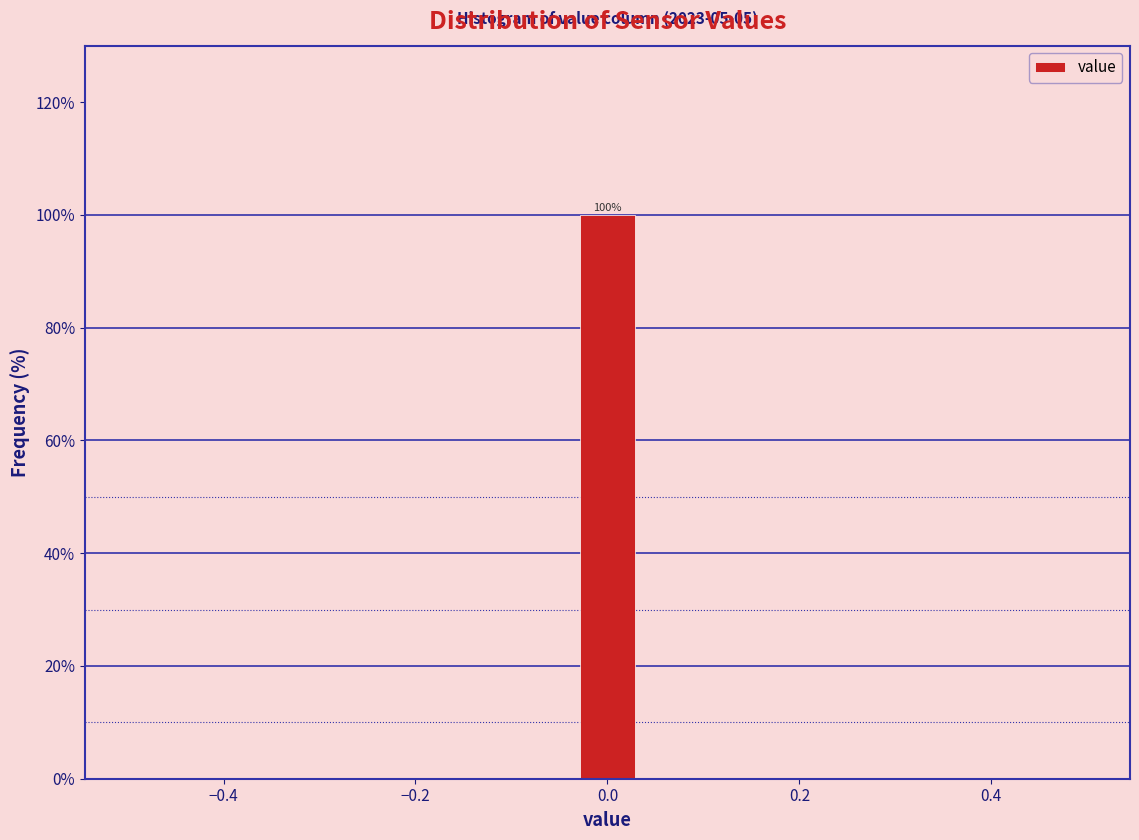

Read against the x-axis, roughly where is the centre of the tallest bar?

0.00